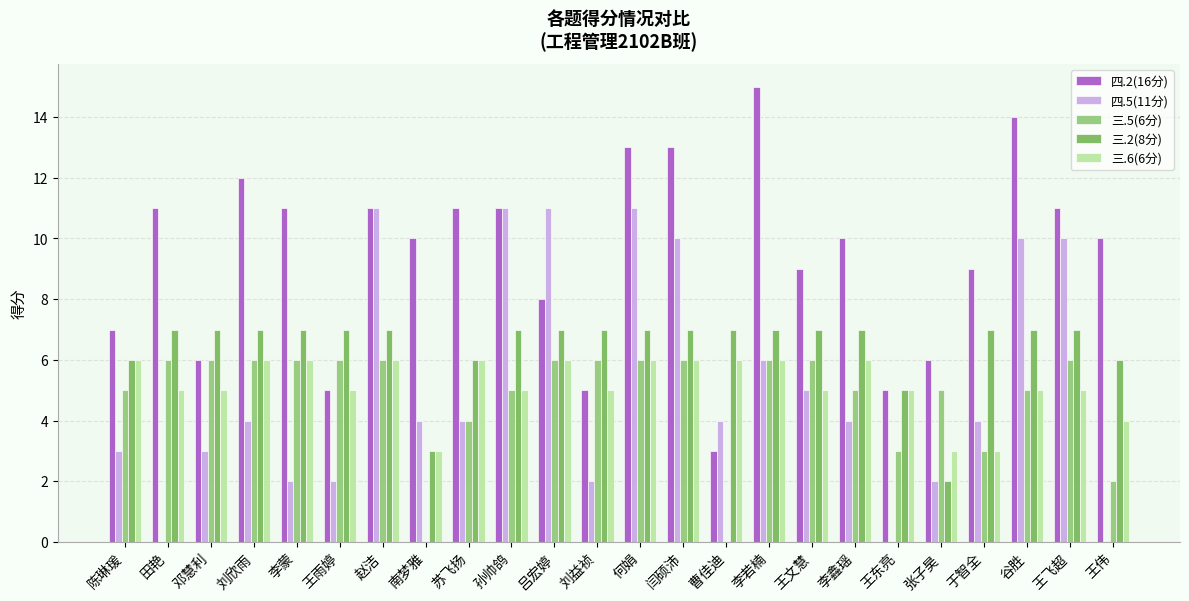

Which series has the largest range (max minus min)?

四.2(16分)